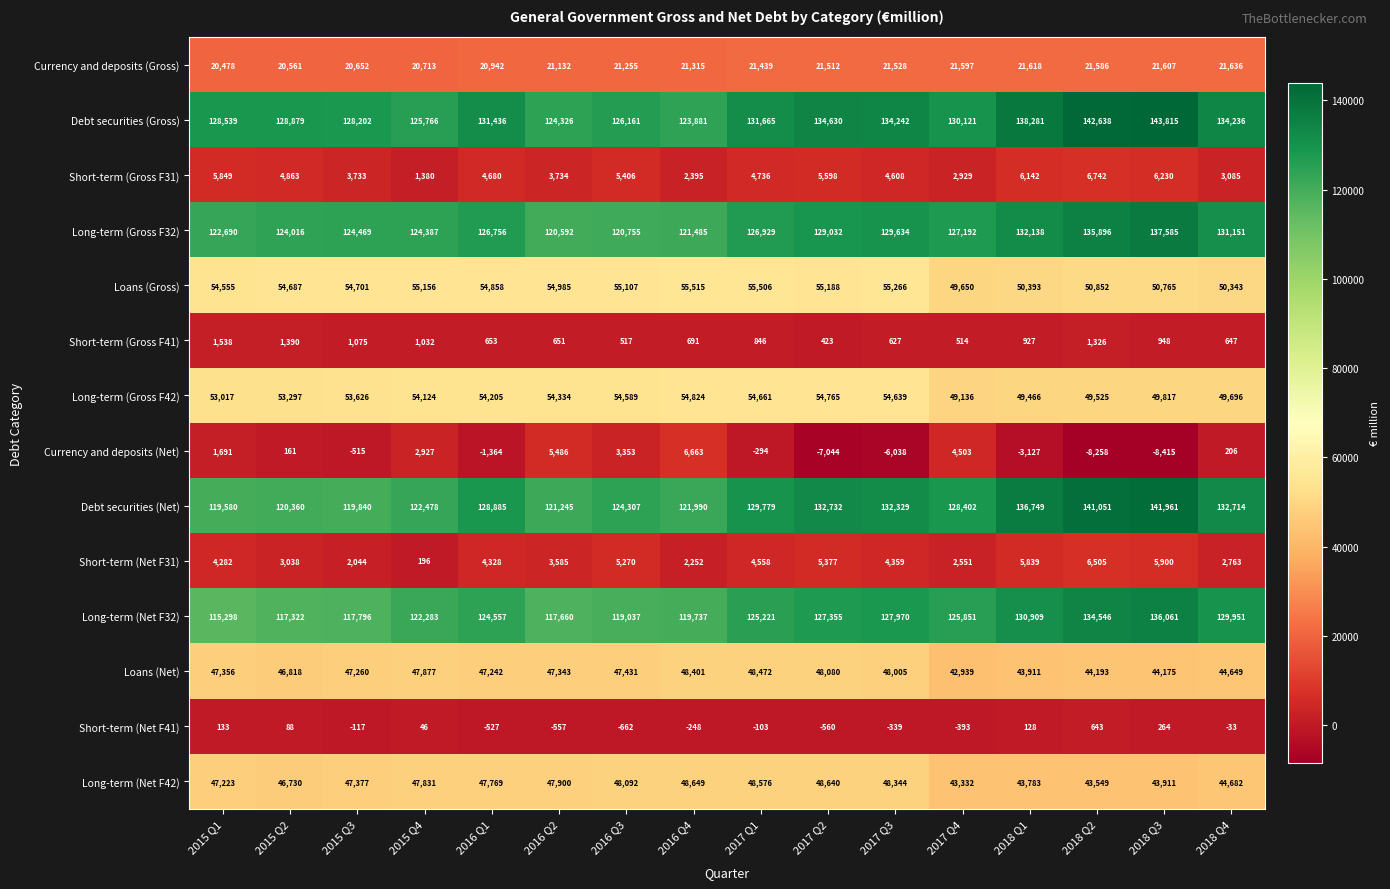

What is the average value of the Long-term (Gross F42) series?

52733